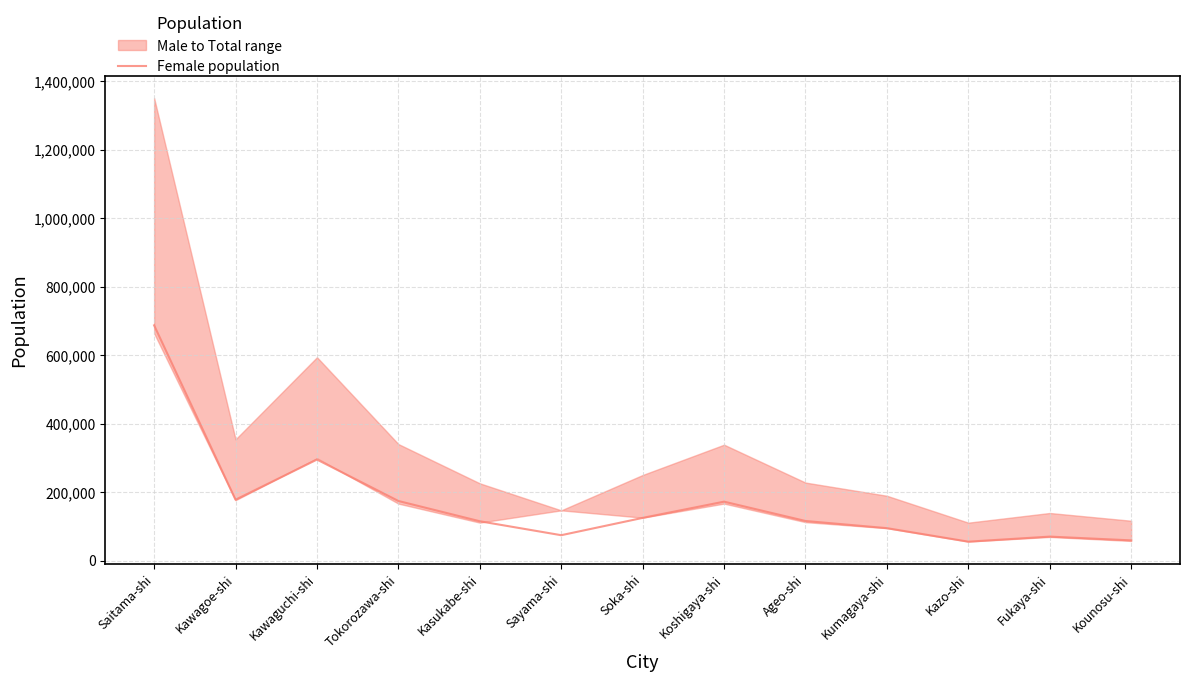

Where is the first local maximum?

Kawaguchi-shi